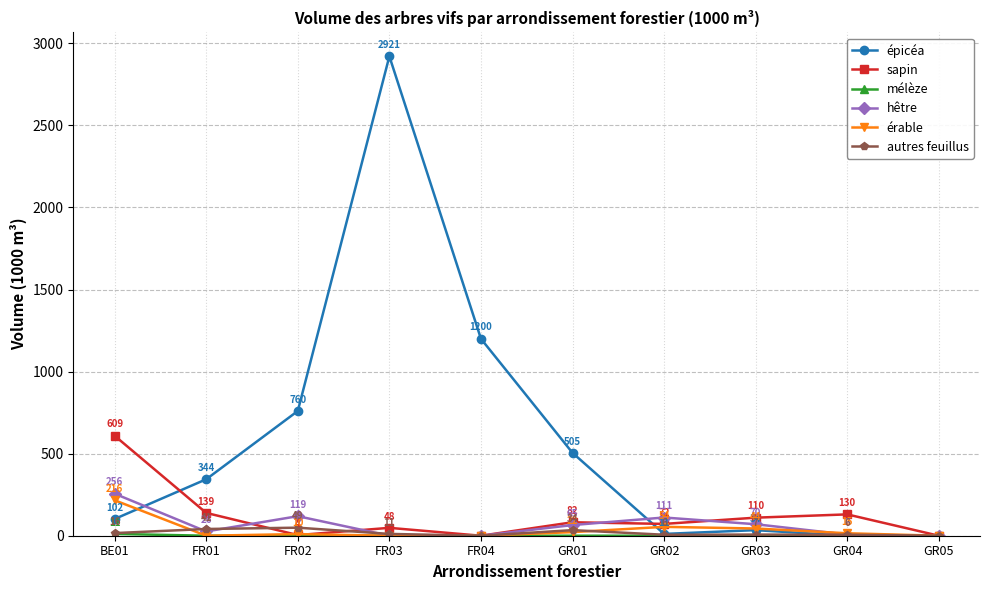

Is the value of sapin at GR03 greater than the value of autres feuillus at GR02?

Yes